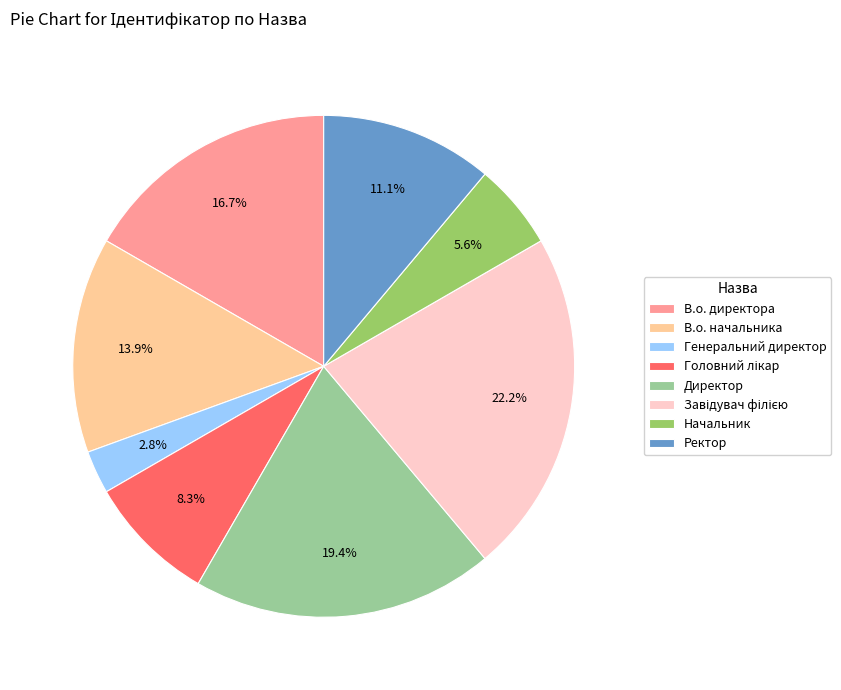

To the nearest percent, what portion does В.о. директора represent?

17%